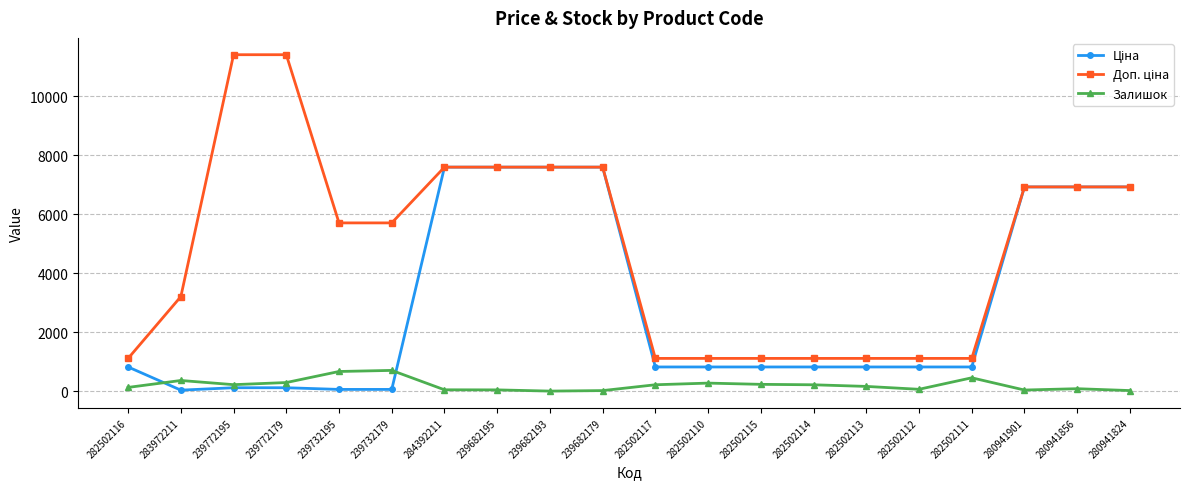

What is the total value across all series at 239682193?

15193.1